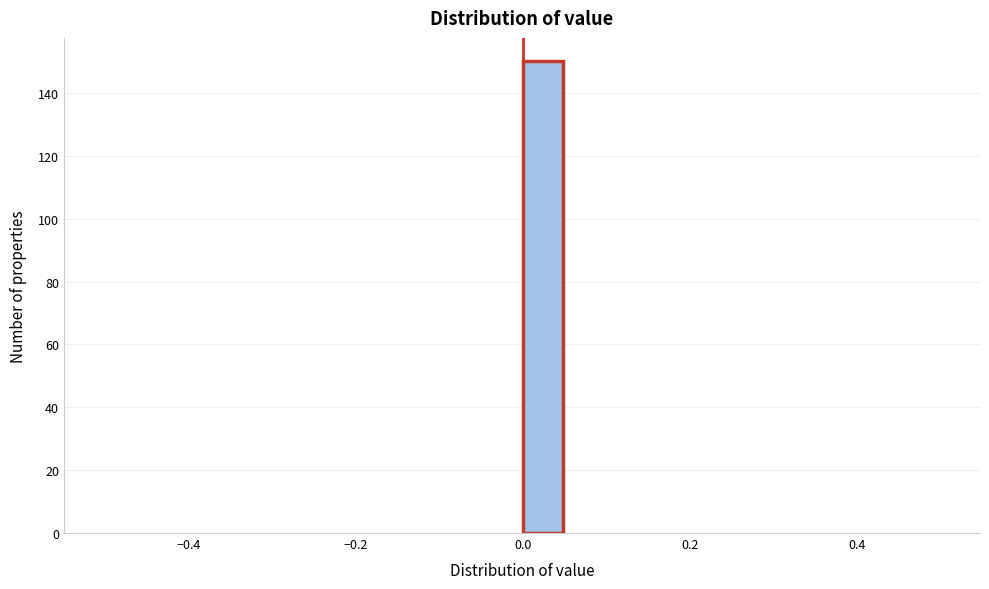

Around what value on the x-axis is the tallest bar? Give the approximate position of its centre, as read against the axis.

0.02